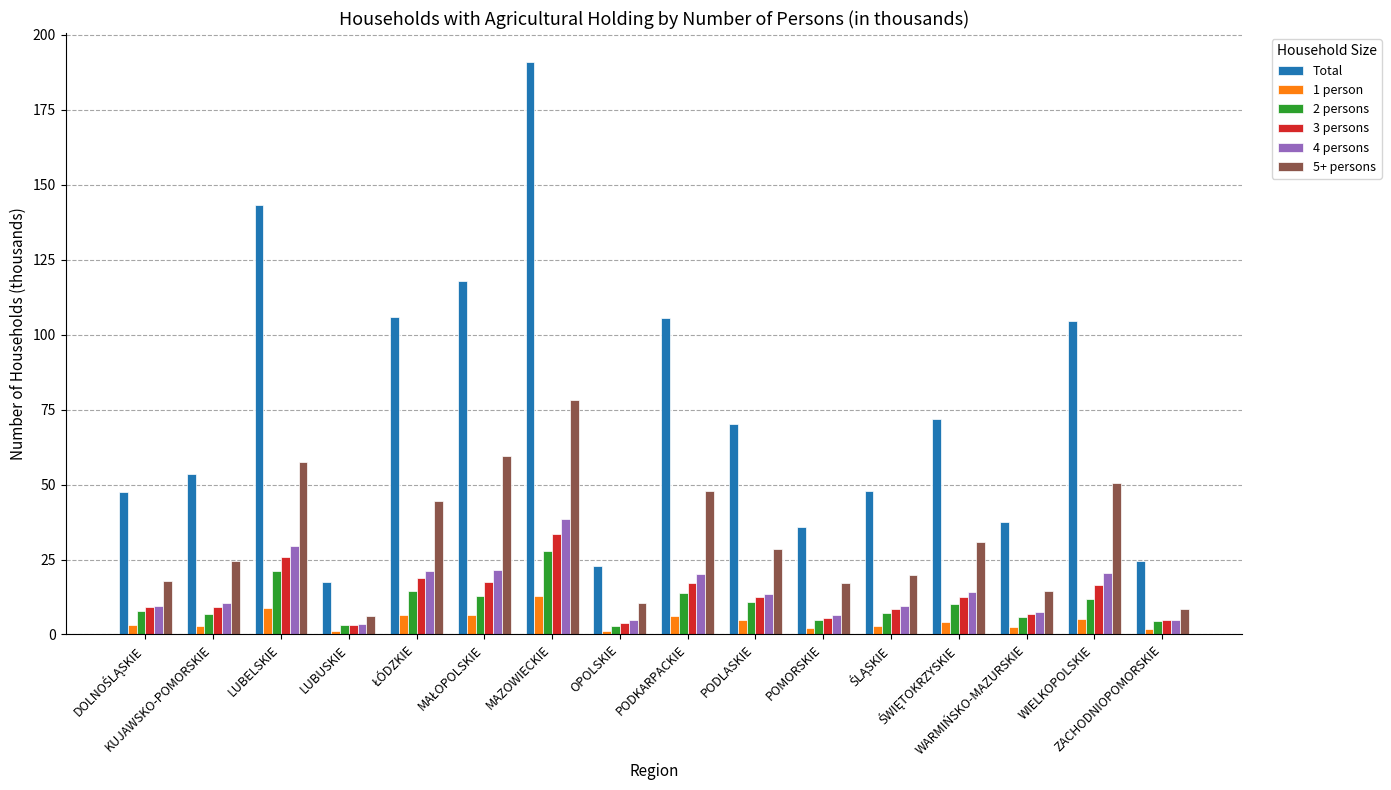

Which series has the largest total across all categories?

Total